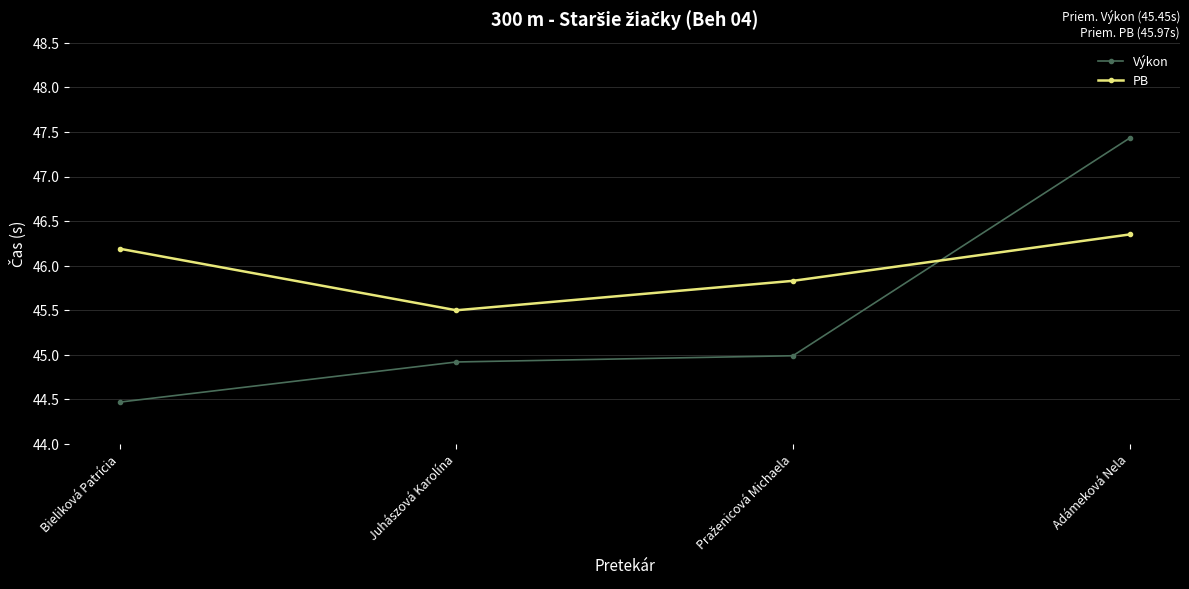

What is the label of the 4th point from the right?

Bieliková Patrícia